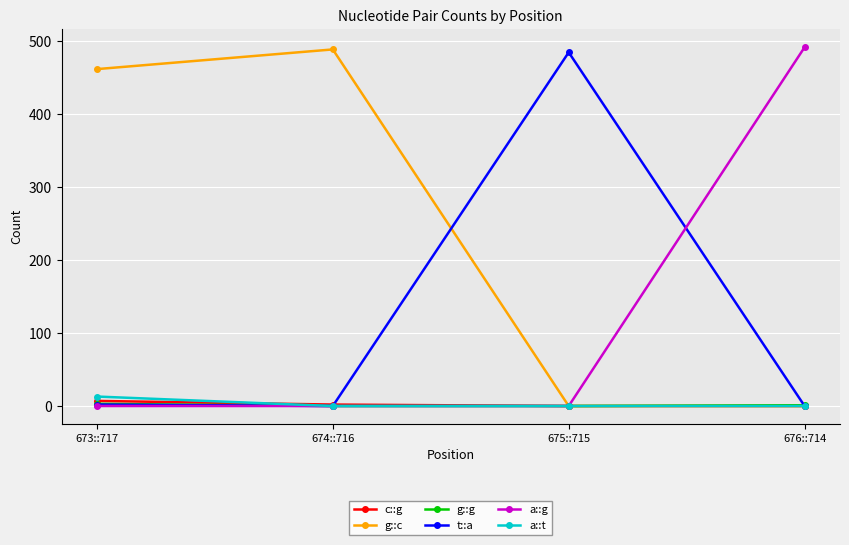

True or false: t::a has a value of -197 at 676::714.

False